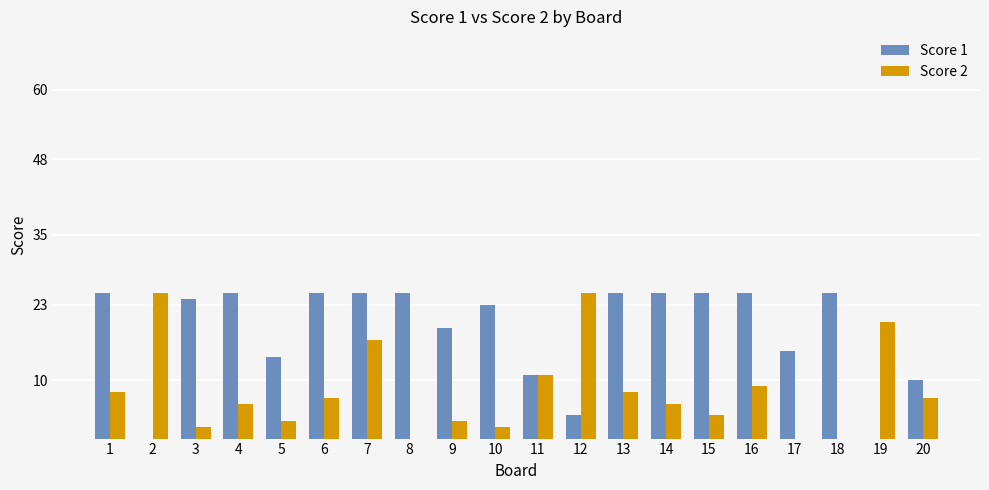

How many distinct data groups are displayed?

2